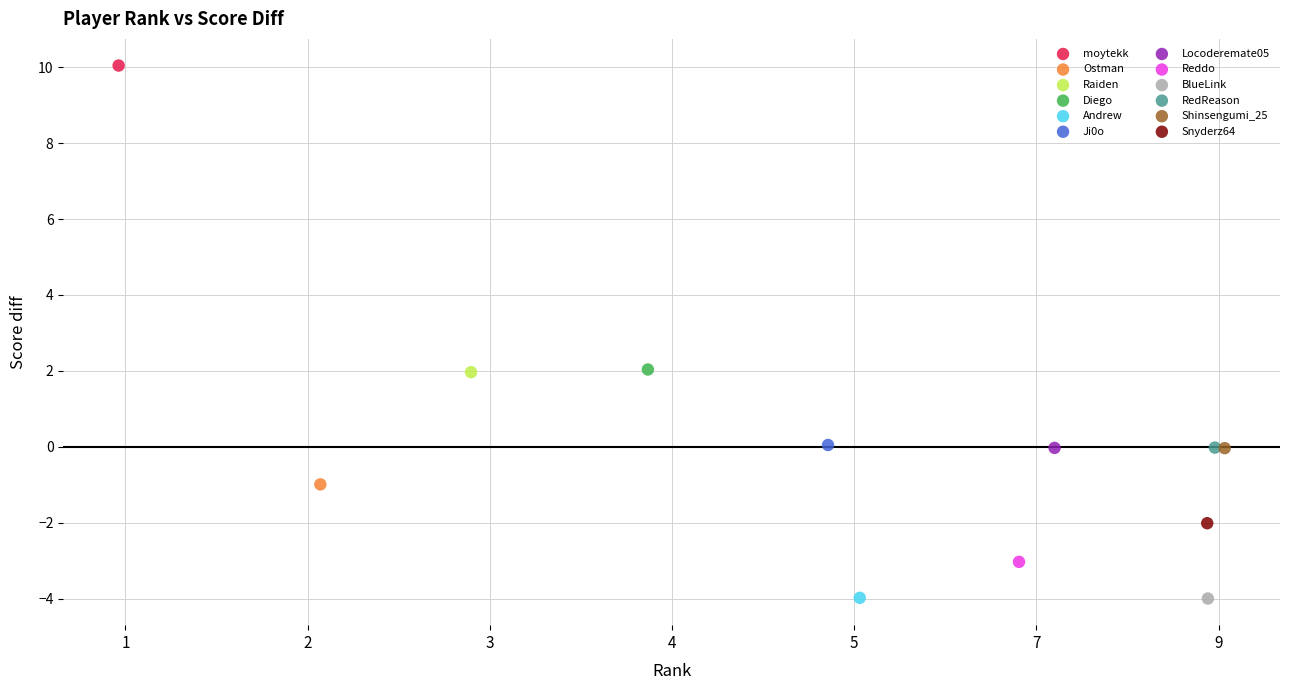

Which series reaches the maximum Y coordinate?

moytekk